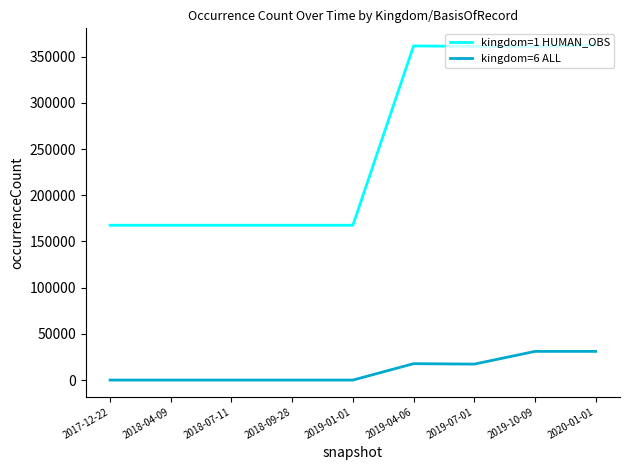

The kingdom=1 HUMAN_OBS series shows 167575 at 2018-07-11. True or false?

True